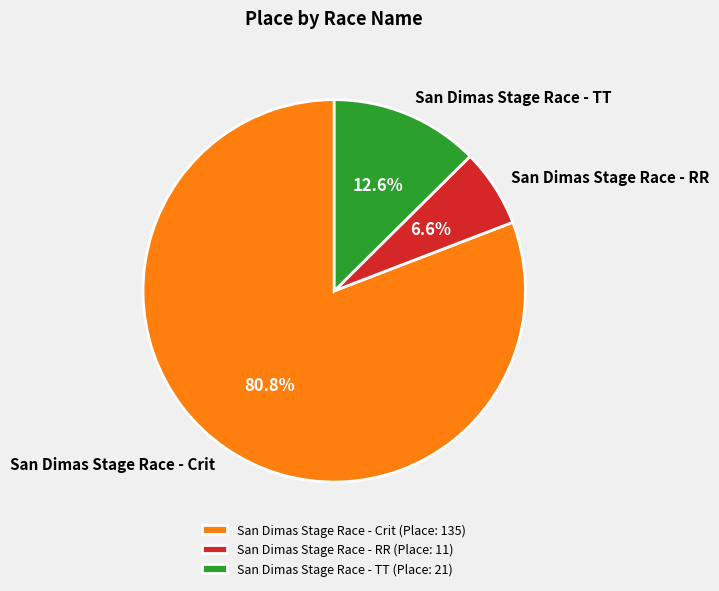

To the nearest percent, what is the difference between the San Dimas Stage Race - TT and San Dimas Stage Race - RR slice percentages?

6%